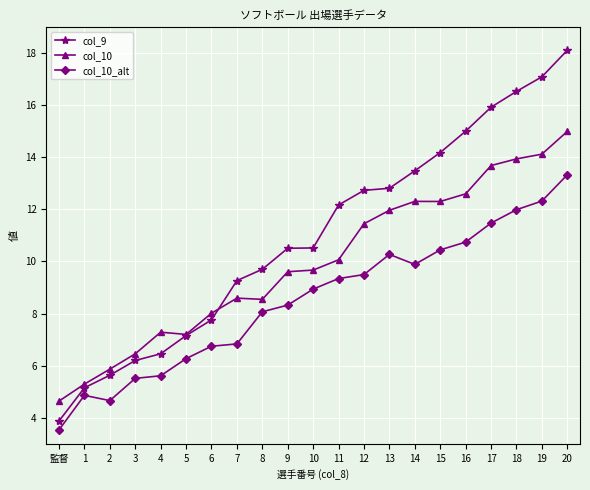

What is the difference between the col_9 values at 15 and 7?

4.9